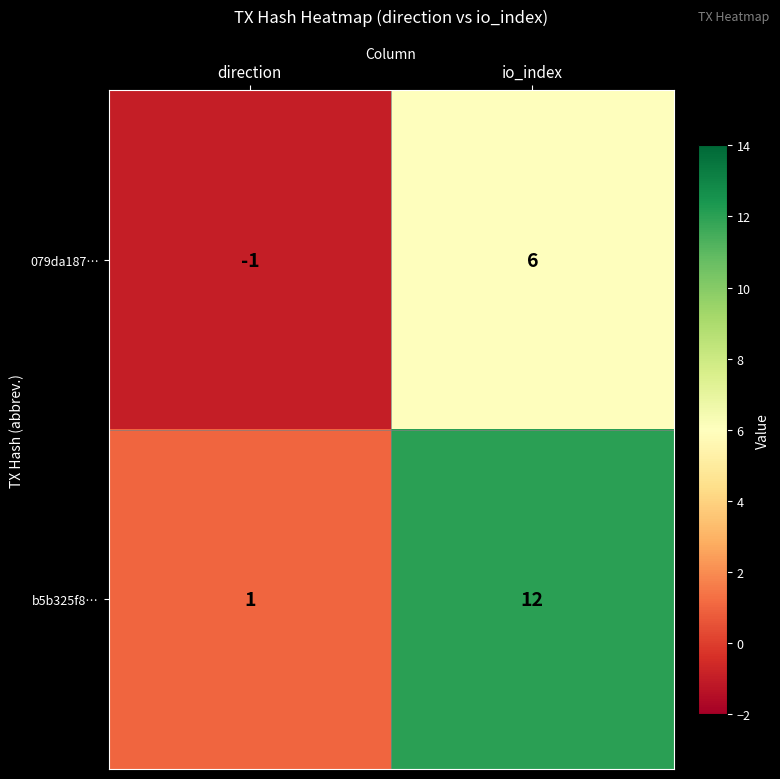

The 079da187… series shows 6 at io_index. True or false?

True